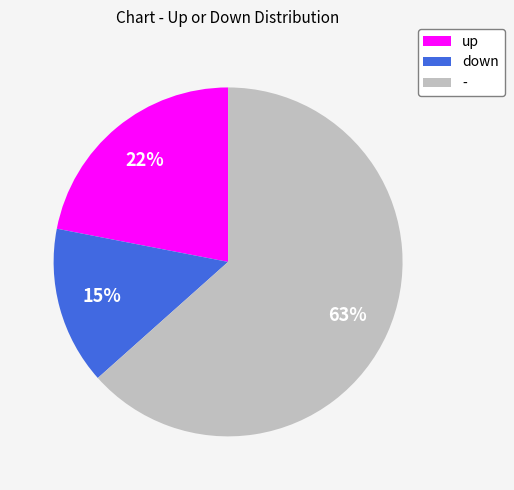

Count the number of slices in the pie.

3